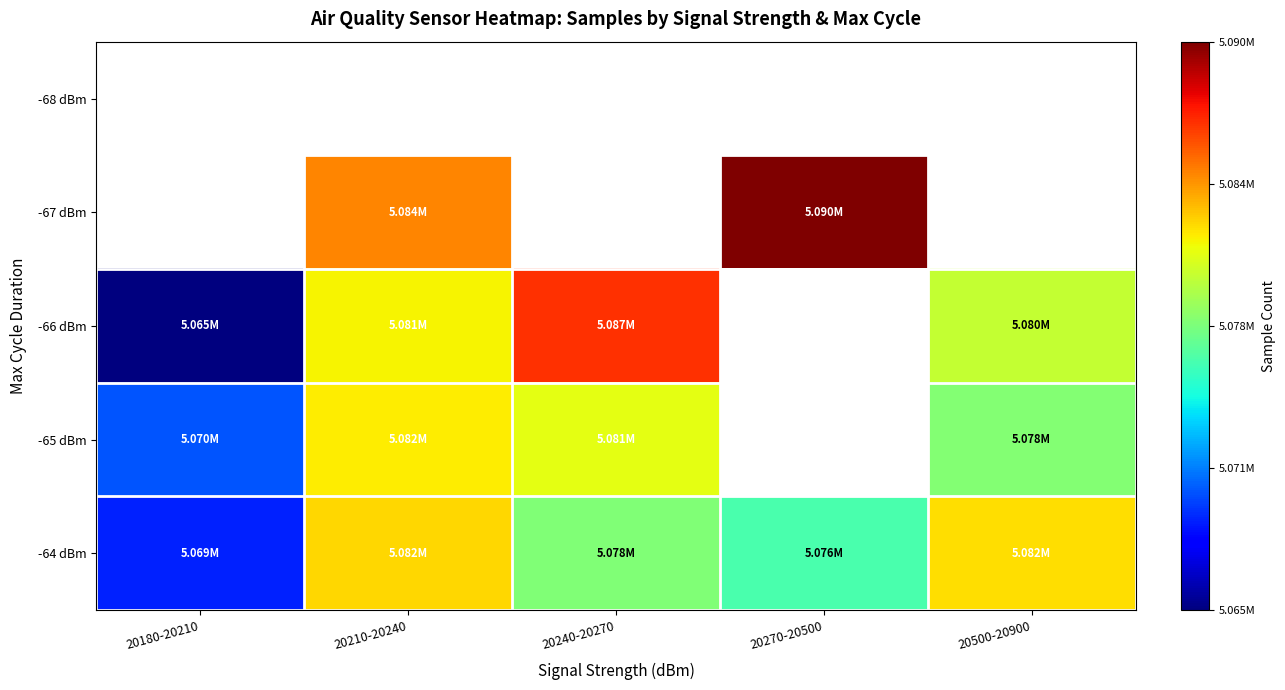

What is the minimum value shown in the chart?

5065143.0